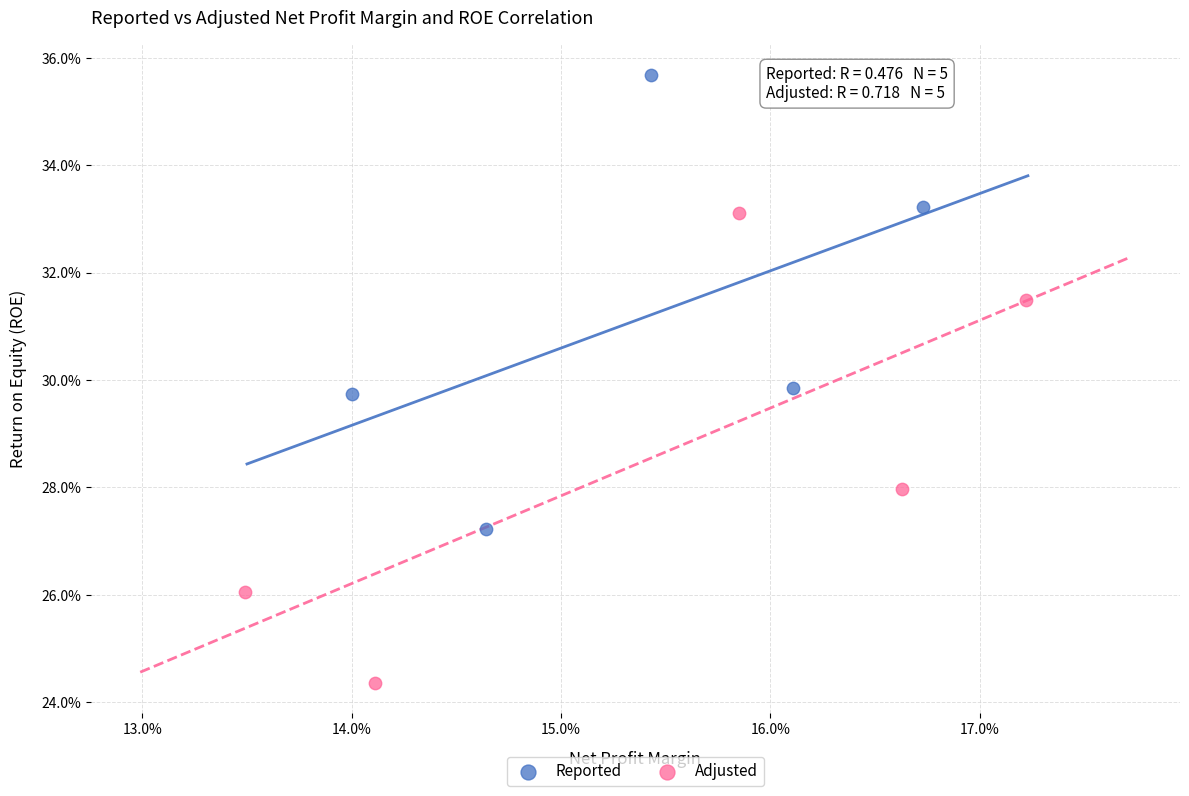

What are all the series names shown in the legend?

Reported, Adjusted